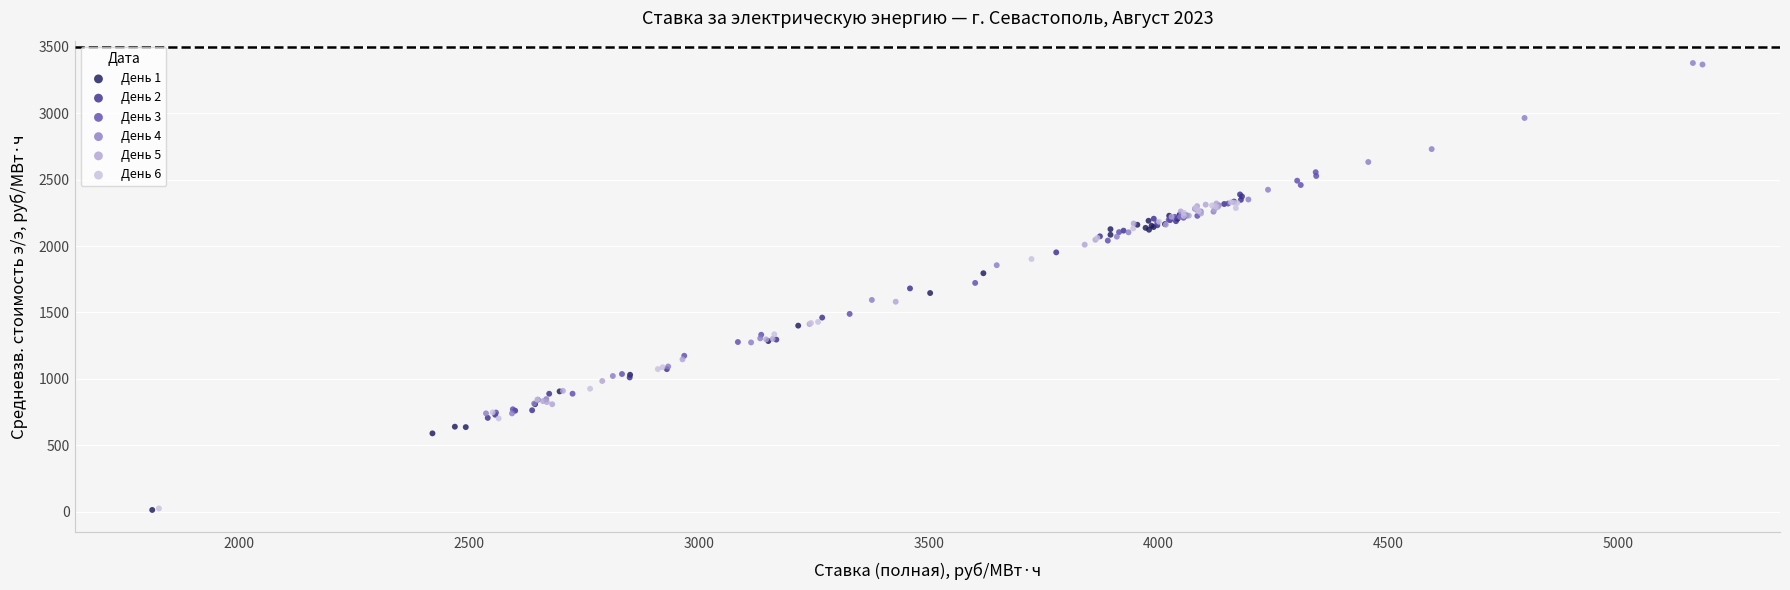

Which series reaches the maximum Y coordinate?

День 4